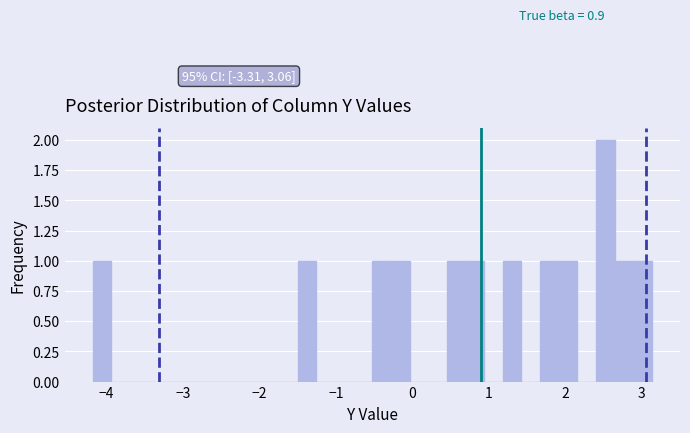

Around what value on the x-axis is the tallest bar? Give the approximate position of its centre, as read against the axis.

2.5